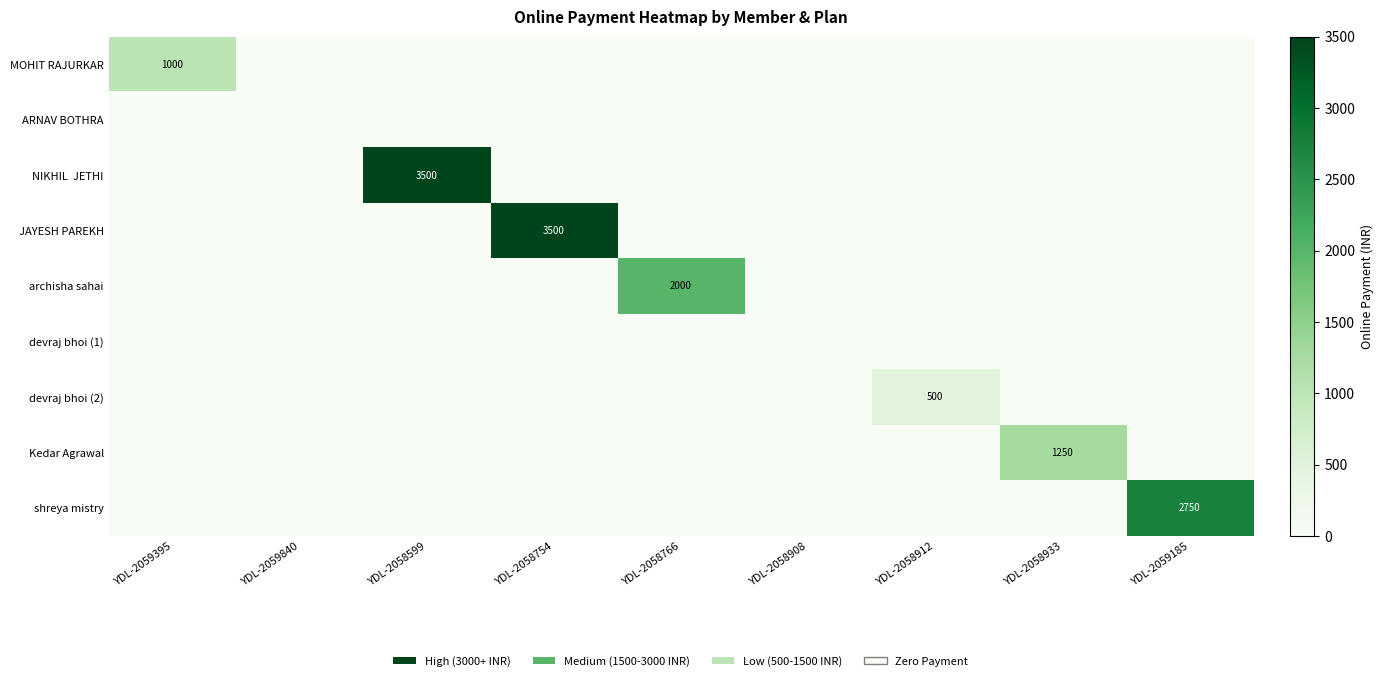

At which category is the sum across all series the highest?

YDL-2058599